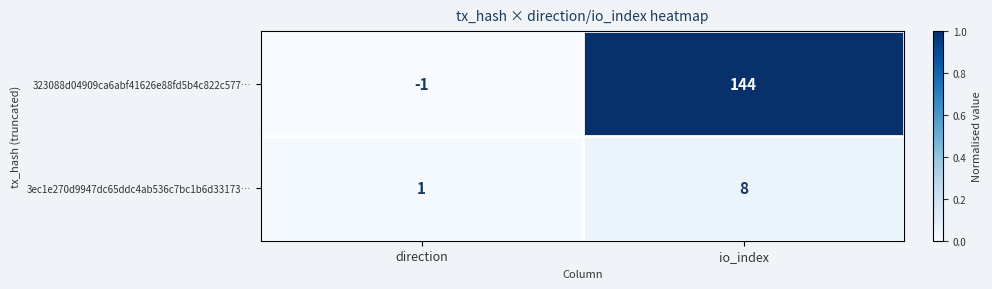

Rank the series by their average value, from highest to lowest.

323088d04909ca6abf41626e88fd5b4c822c577…, 3ec1e270d9947dc65ddc4ab536c7bc1b6d33173…